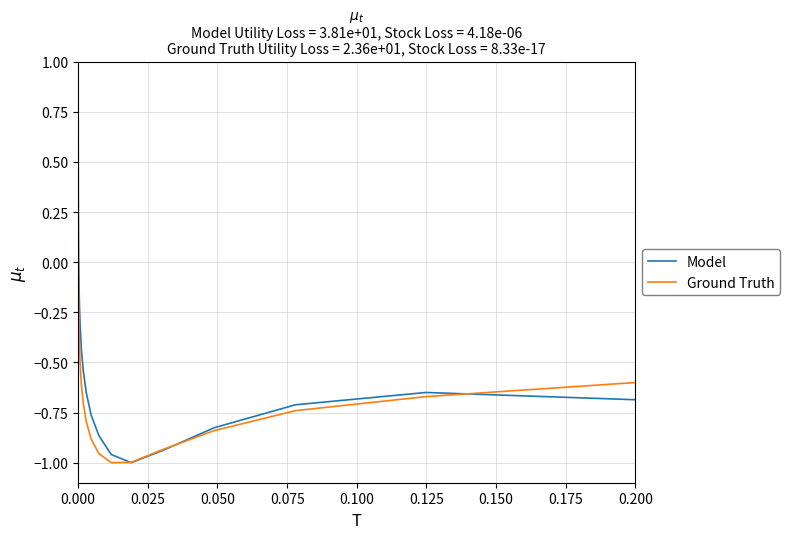

Which series has the largest total across all categories?

Model